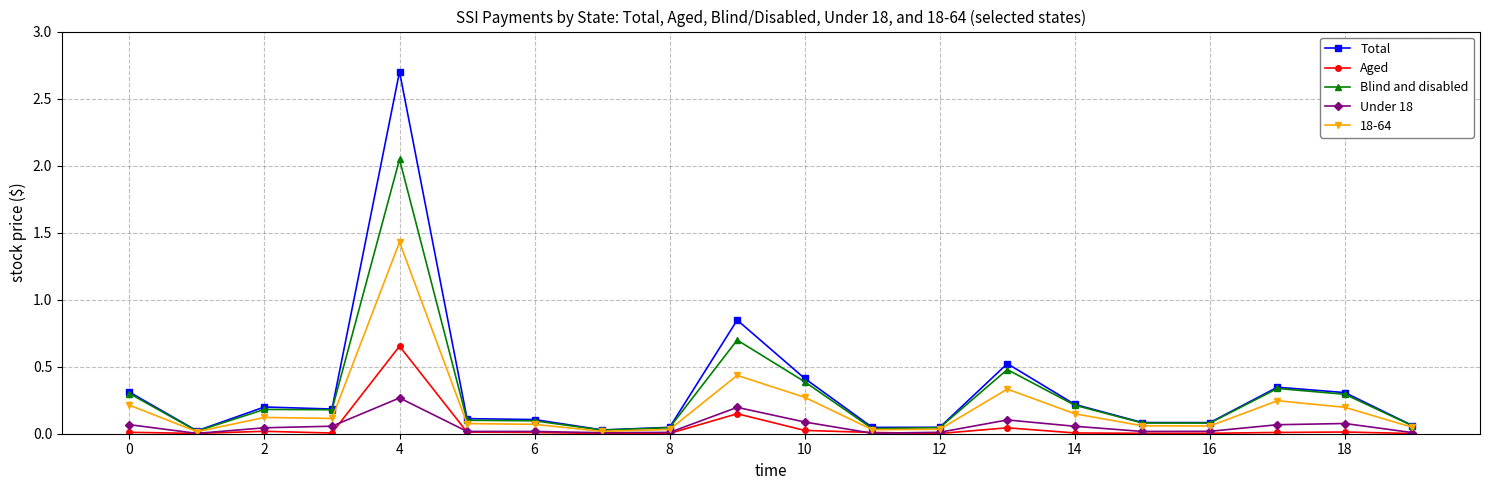

Which series has the widest spread of values?

Total